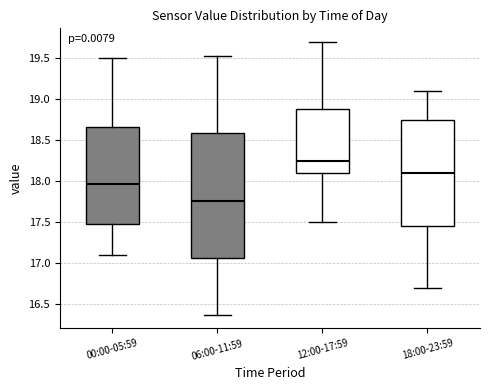

Comparing the boxes themselves (not the whiskers), which one is the tallest?

06:00-11:59